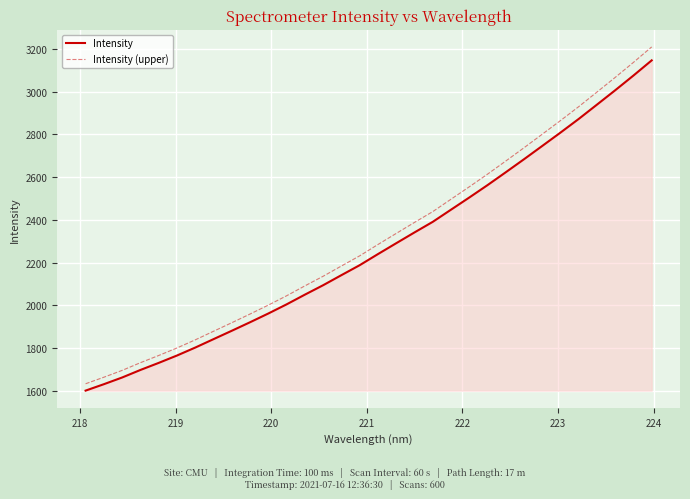

What is the lowest value of the Intensity series?

1601.1